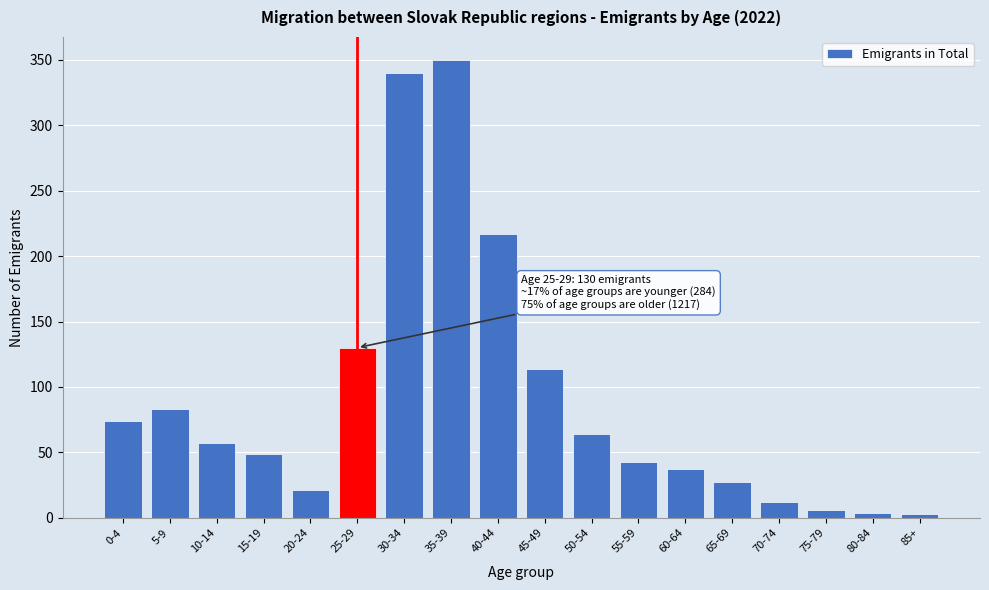

True or false: the data shows 15 at 15-19.

False